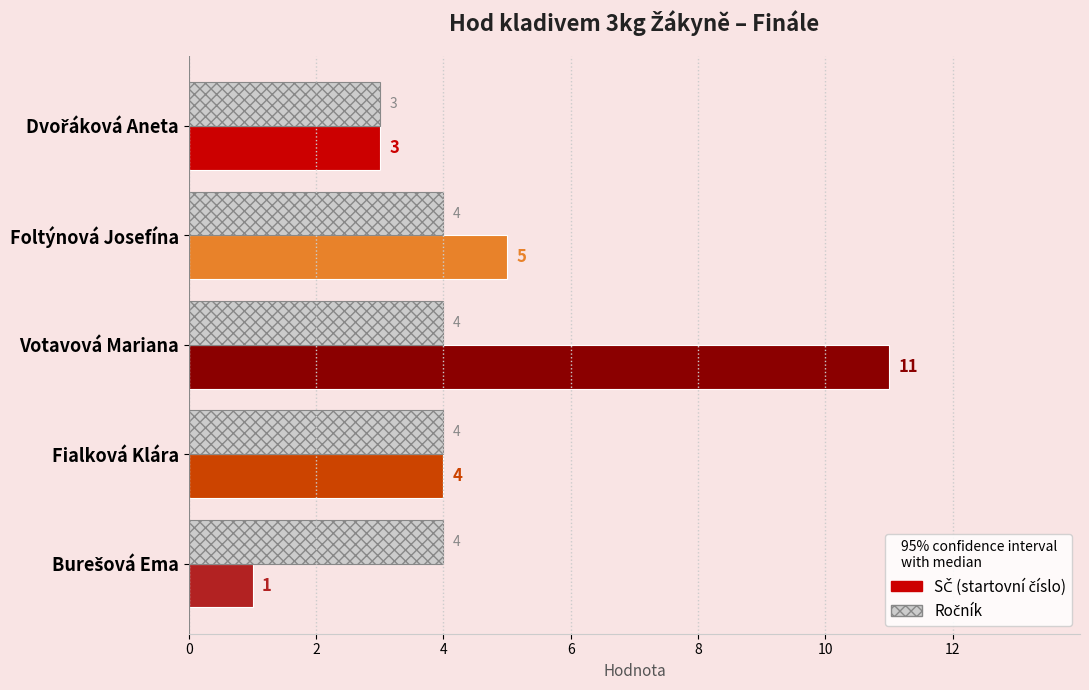

Which label corresponds to the largest value in the chart?

Votavová Mariana